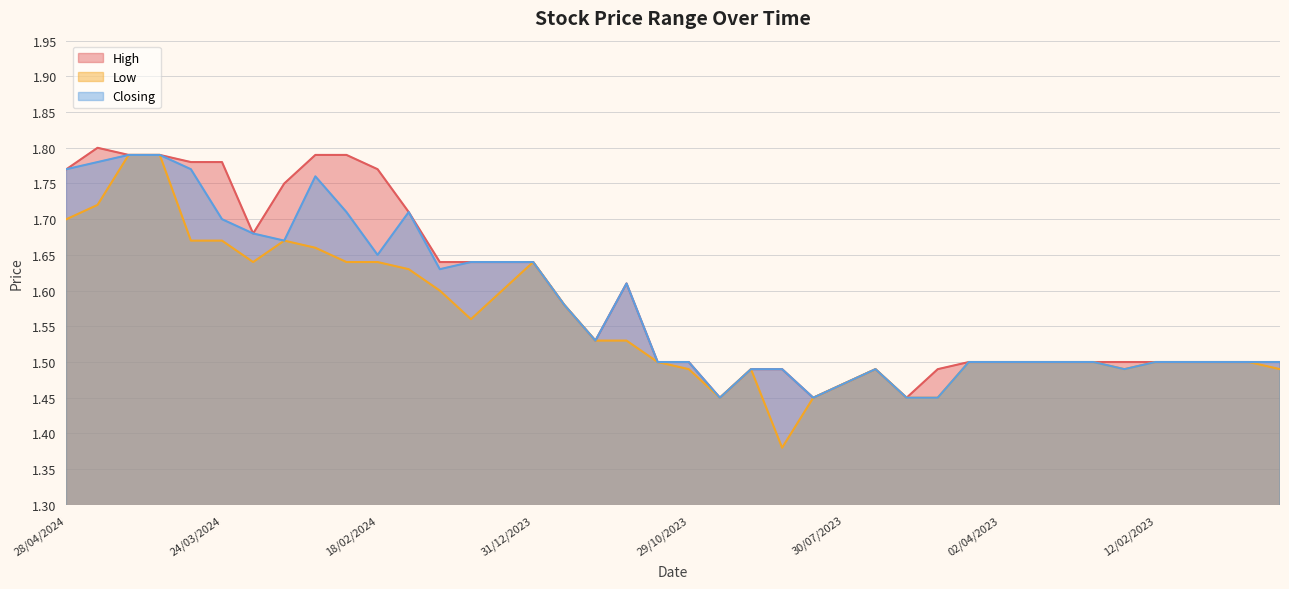

The High series shows 1.5 at 30/07/2023. True or false?

True